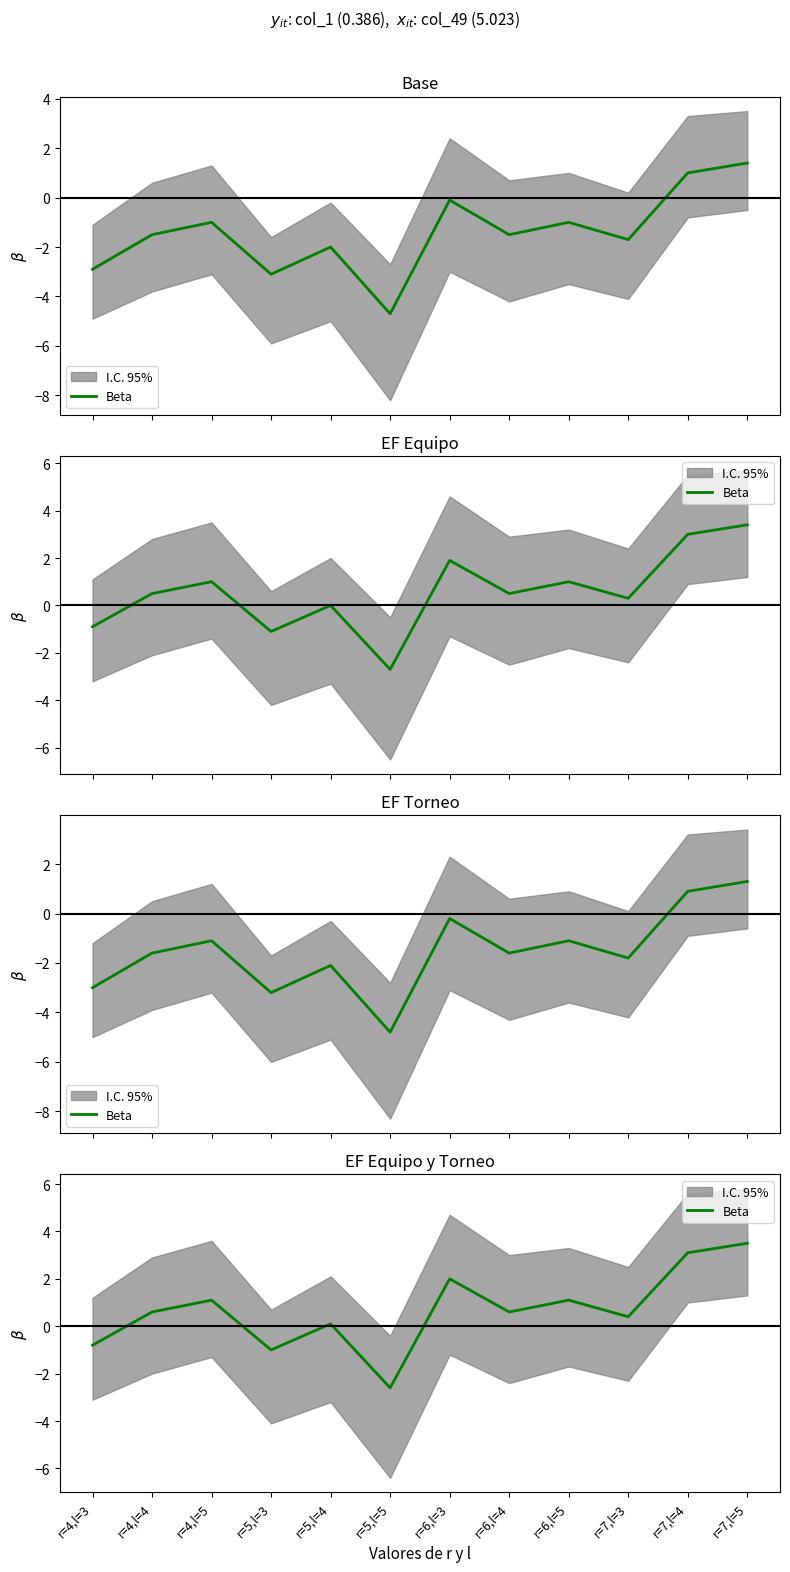

How many distinct data groups are displayed?

1